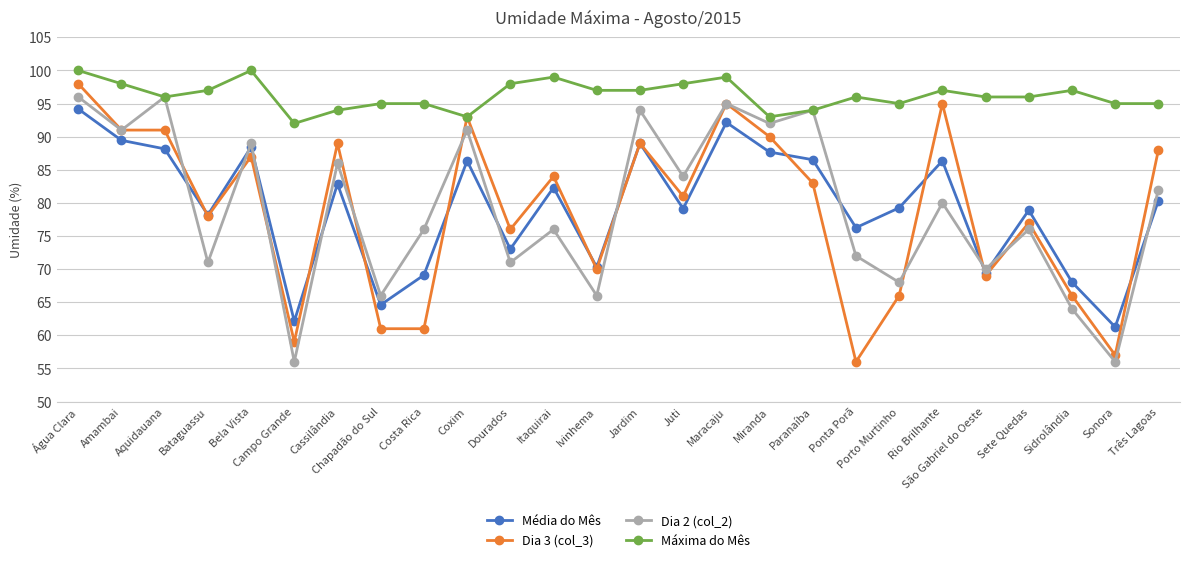

What is the maximum value shown in the chart?

100.0